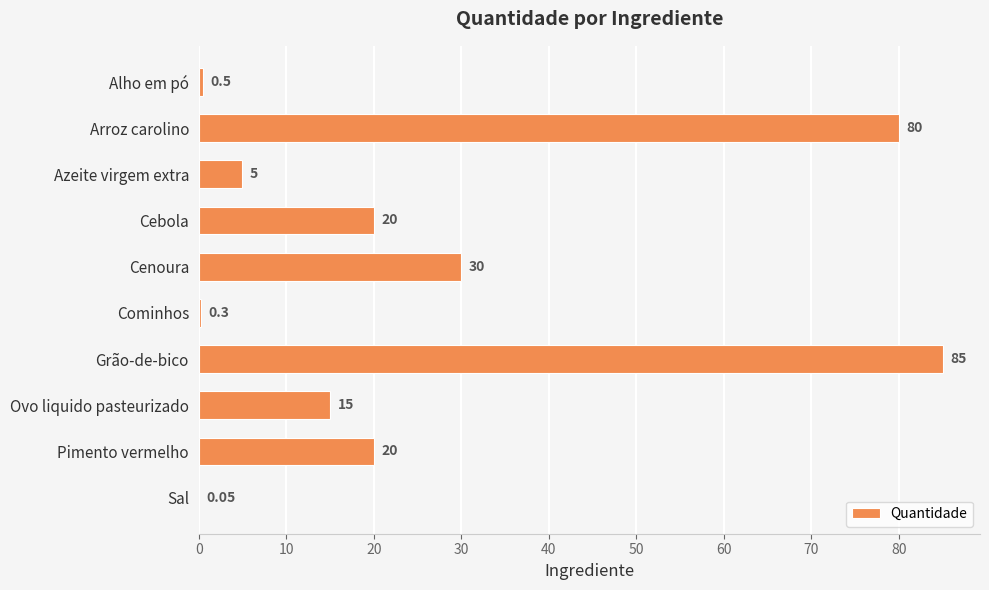

Between Alho em pó and Cenoura, which is larger?

Cenoura